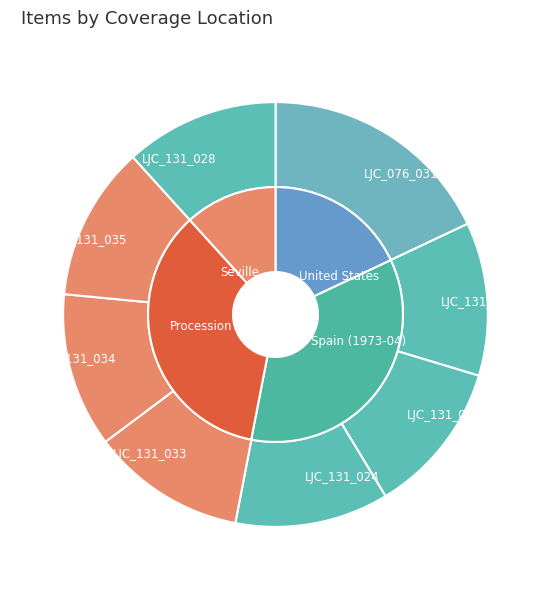

Which has a higher value, LJC_131_020 or LJC_131_033?

LJC_131_033